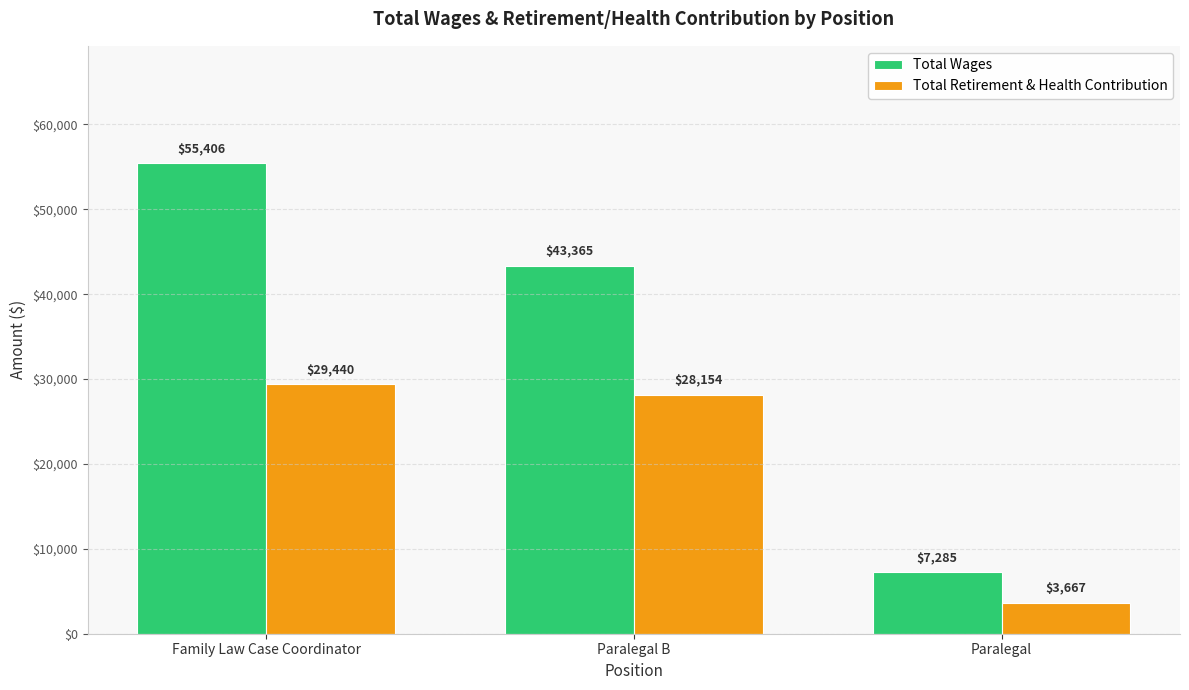

Is it true that Total Wages equals 7285 at Paralegal?

True